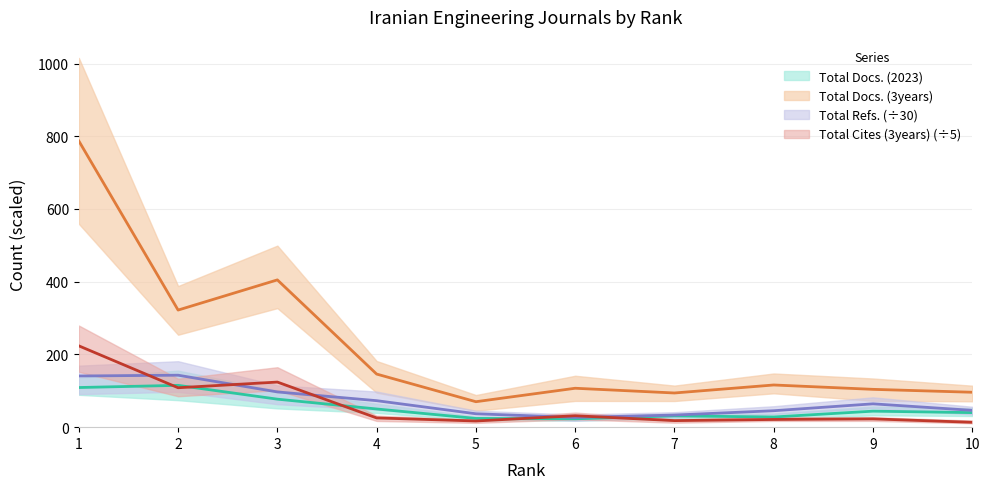

Rank the series by their maximum value, from highest to lowest.

Total Docs. (3years), Total Cites (3years), Total Refs., Total Docs. (2023)